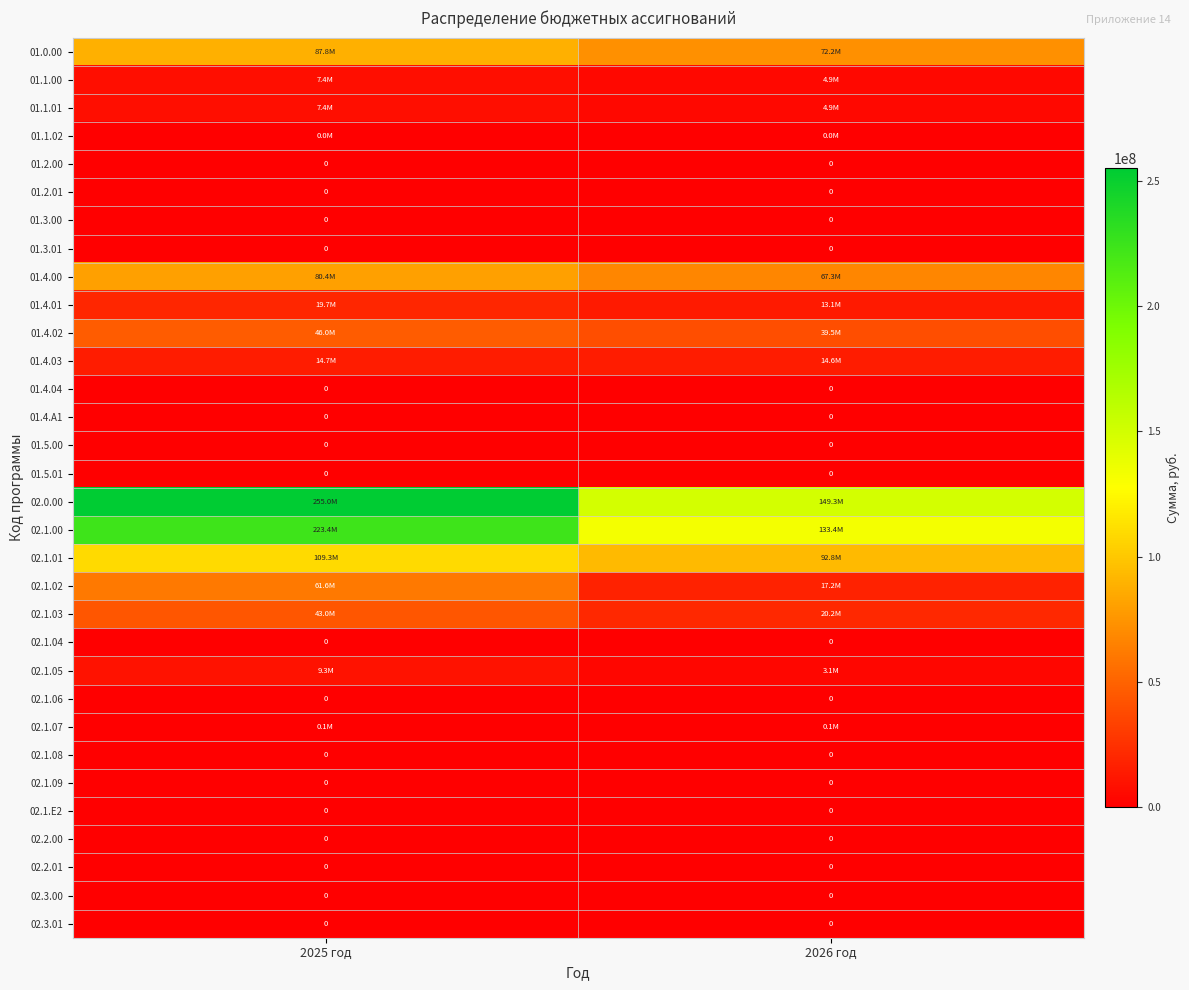

How many series are shown in this chart?

32